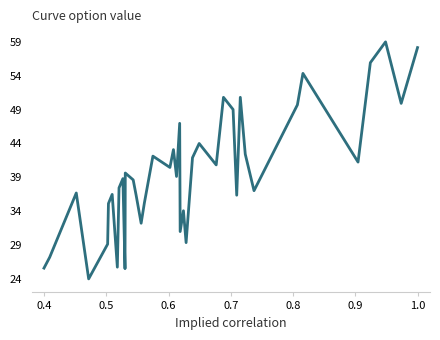

What is the difference between the maximum and minimum values?

35.0